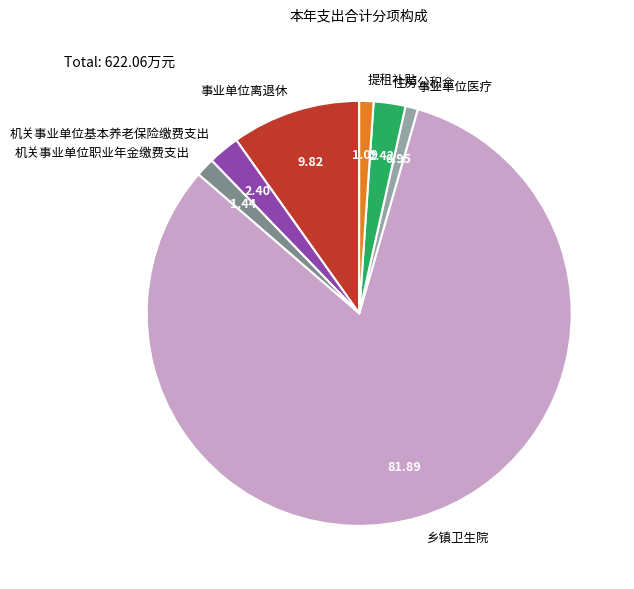

Between 机关事业单位职业年金缴费支出 and 乡镇卫生院, which is larger?

乡镇卫生院